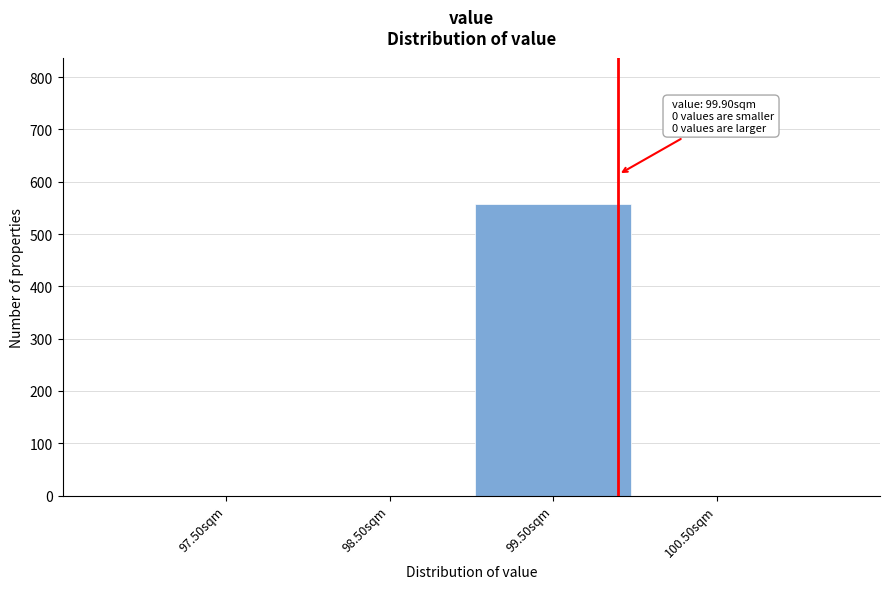

Reading left to right, list all the values displayed in this chart.

97.50sqm=0	98.50sqm=0	99.50sqm=558	100.50sqm=0